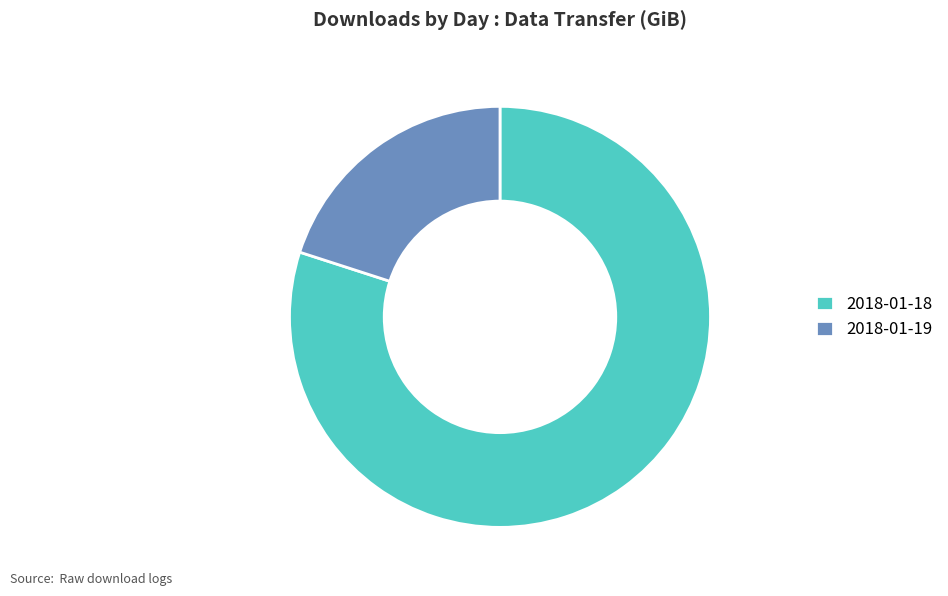

Which slice represents more than half of the pie?

2018-01-18